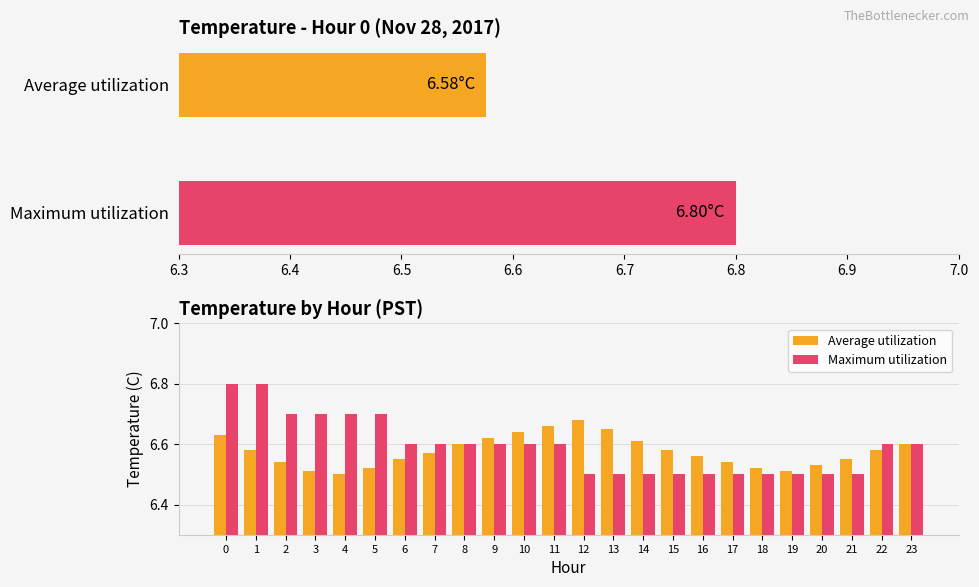

At 7.0, list the series in order from smallest to largest.

Average utilization, Maximum utilization